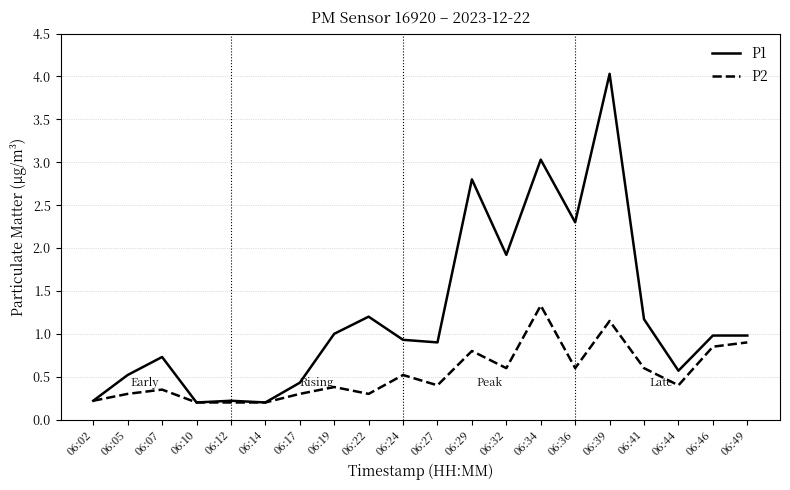

Where is the first local maximum for P2?

06:07